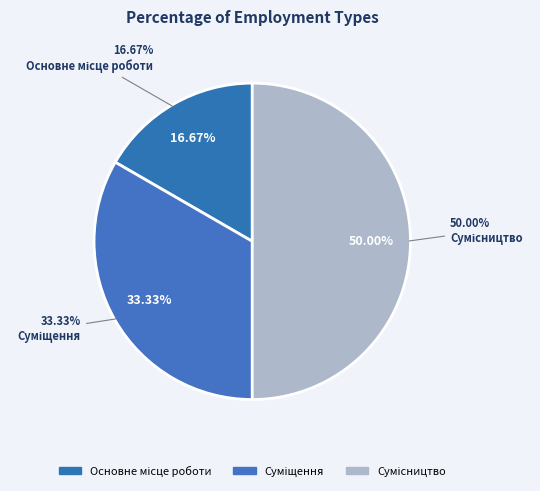

To the nearest percent, what percentage of the pie is Основне місце роботи?

17%